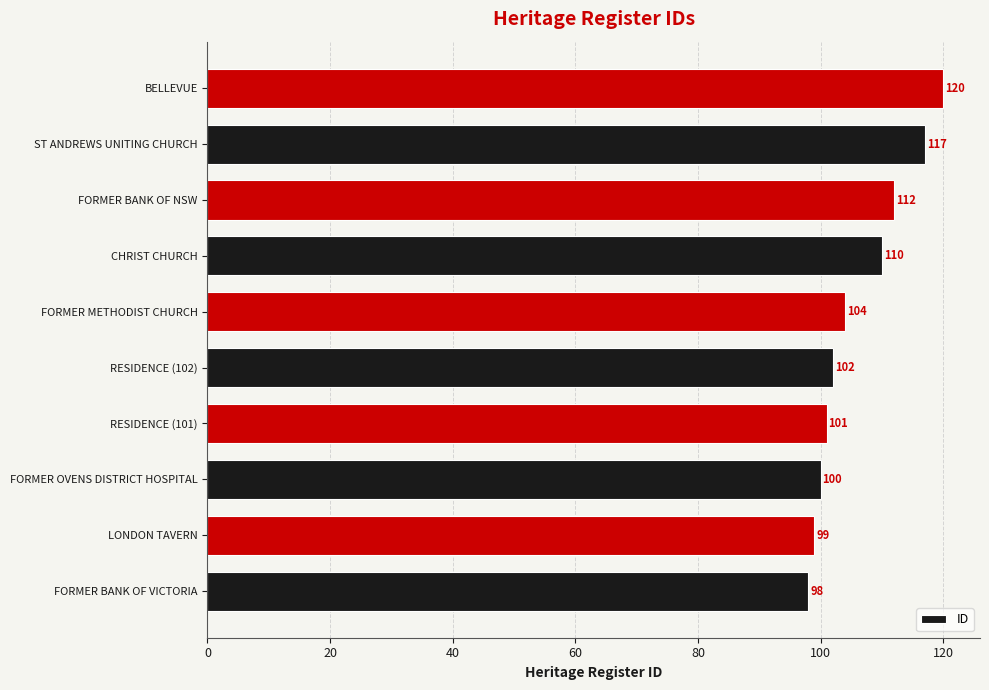

Rank the categories by value from lowest to highest.

FORMER BANK OF VICTORIA, LONDON TAVERN, FORMER OVENS DISTRICT HOSPITAL, RESIDENCE (101), RESIDENCE (102), FORMER METHODIST CHURCH, CHRIST CHURCH, FORMER BANK OF NSW, ST ANDREWS UNITING CHURCH, BELLEVUE